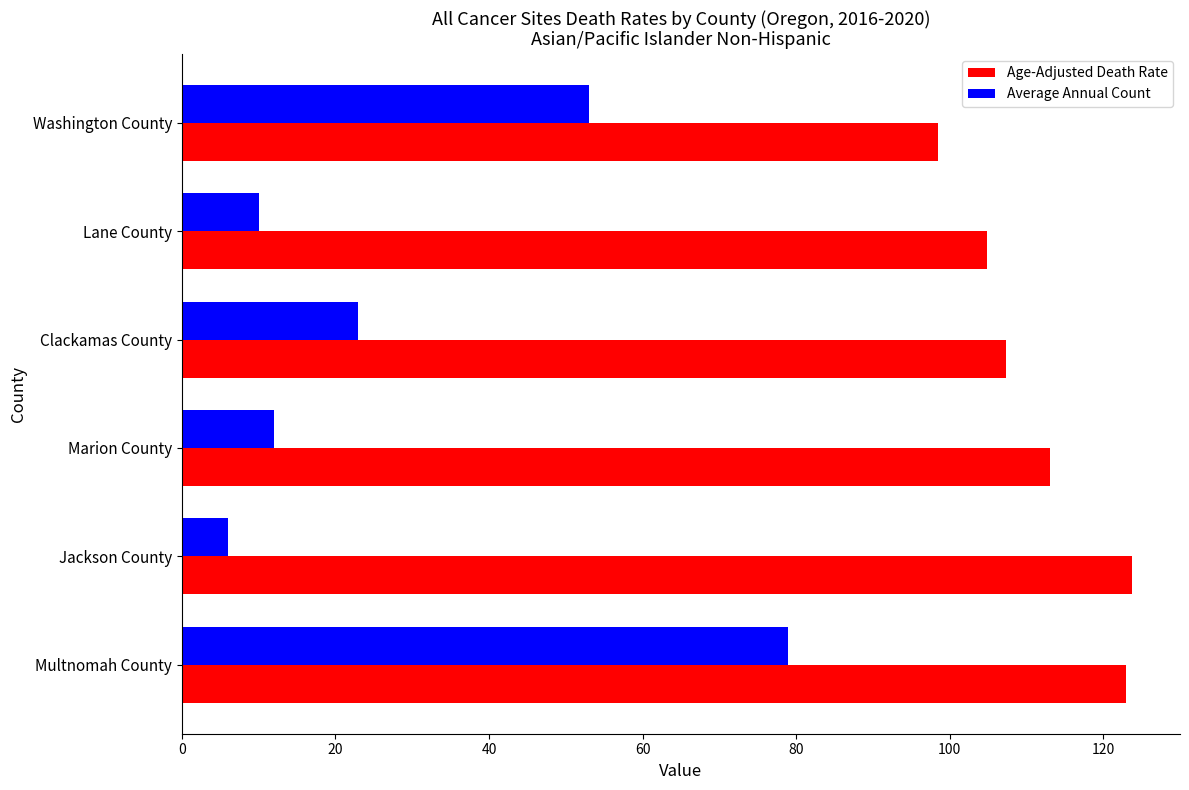

At Marion County, list the series in order from largest to smallest.

Age-Adjusted Death Rate, Average Annual Count